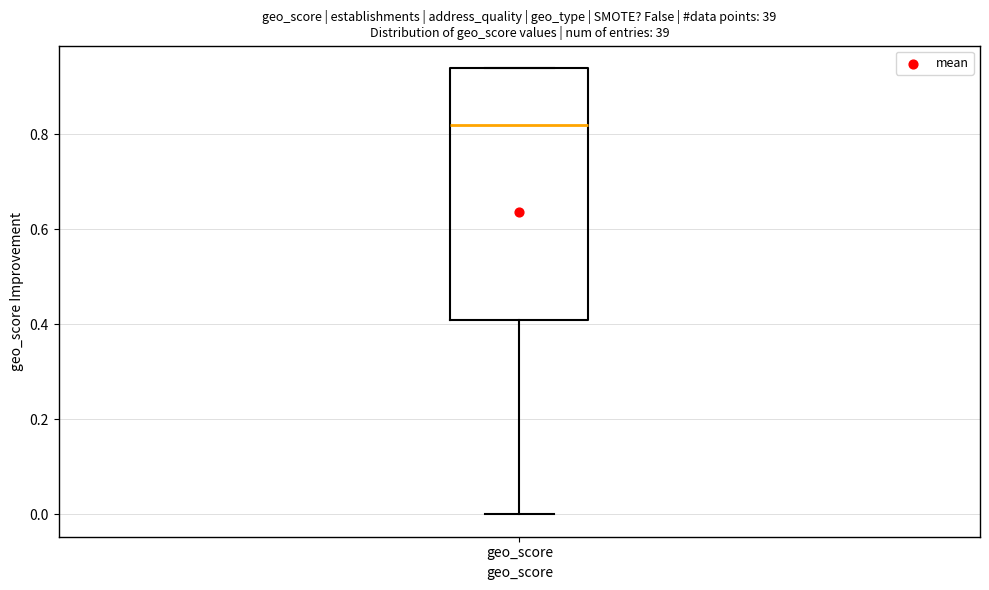

Transcribe this box plot: give where the median line is, the range the box spans, and where the two whiskers end, as read against the y-axis. The values are not printed on the chart, so give them approximately, as read against the axis.

median 0.82, box 0.42 to 0.94, whiskers 0.00 to 0.94